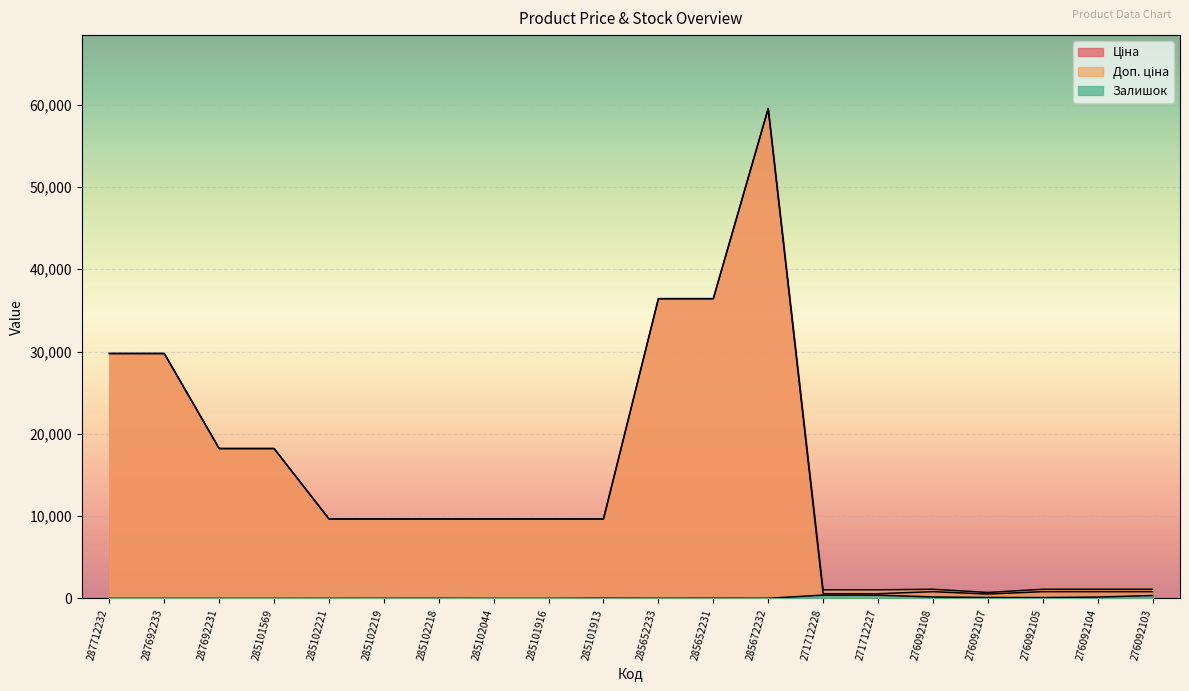

Reading left to right, extract all data points from this chart.

Ціна: 287712232=29761.5	287692233=29761.5	287692231=18212.0	285101569=18212.0	285102221=9664.7	285102219=9664.7	285102218=9664.7	285102044=9664.7	285101916=9664.7	285101913=9664.7	285652233=36424.0	285652231=36424.0	285672232=59523.0	271712228=571.6	271712227=571.6	276092108=822.0	276092107=534.3	276092105=822.0	276092104=822.0	276092103=822.0
Доп. ціна: 287712232=29761.5	287692233=29761.5	287692231=18212.0	285101569=18212.0	285102221=9664.7	285102219=9664.7	285102218=9664.7	285102044=9664.7	285101916=9664.7	285101913=9664.7	285652233=36424.0	285652231=36424.0	285672232=59523.0	271712228=1048.0	271712227=1048.0	276092108=1114.0	276092107=724.0	276092105=1114.0	276092104=1114.0	276092103=1114.0
Залишок: 287712232=0.0	287692233=0.0	287692231=0.0	285101569=0.0	285102221=7.0	285102219=11.0	285102218=14.0	285102044=3.0	285101916=3.0	285101913=29.0	285652233=15.0	285652231=24.0	285672232=17.0	271712228=405.0	271712227=398.0	276092108=177.0	276092107=114.0	276092105=102.0	276092104=166.0	276092103=352.0